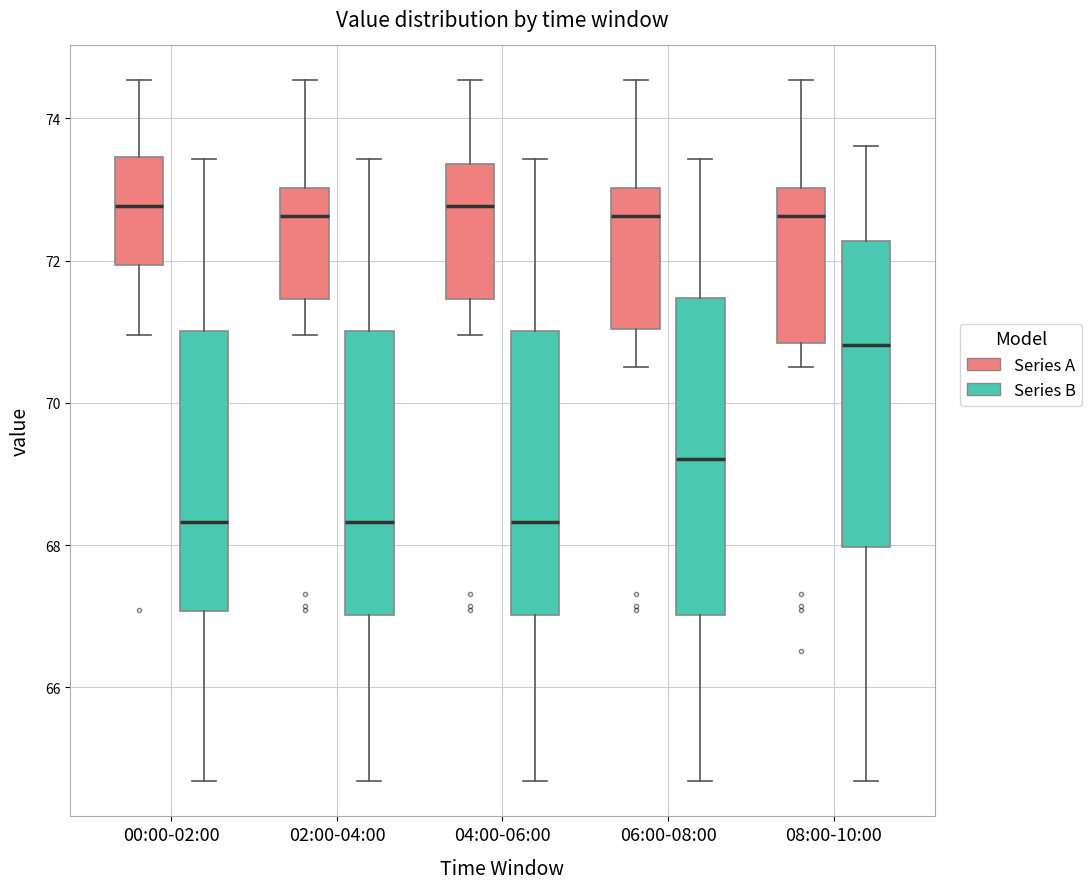

Where is the upper edge of the box for 04:00-06:00 (Series A) on the y-axis? The values are not printed on the chart, so give them approximately, as read against the axis.

73.4